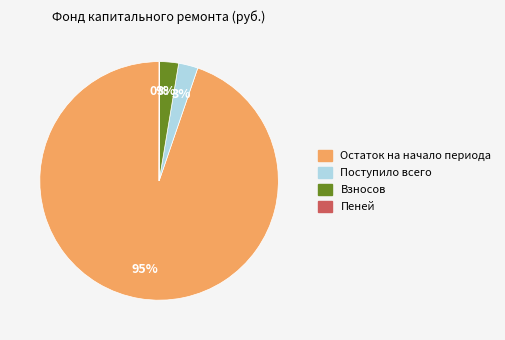

To the nearest percent, what is the average slice percentage?

25%